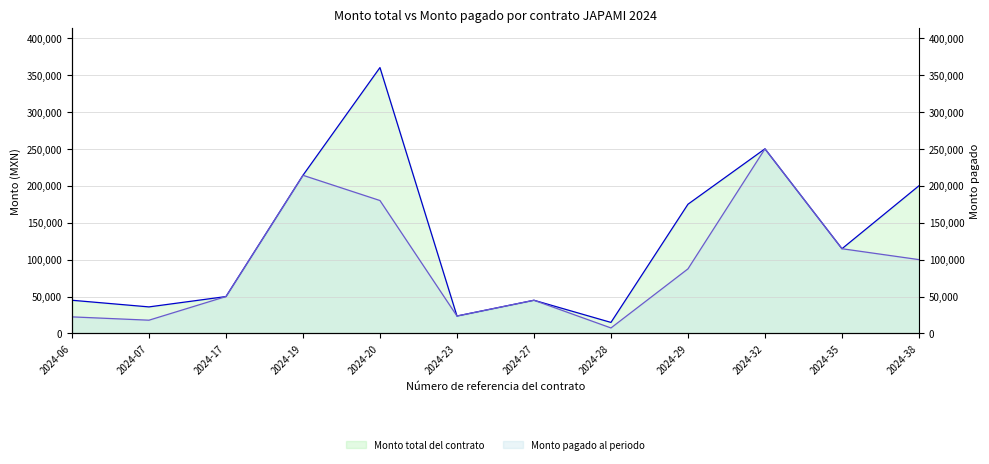

Count the number of categories in the chart.

12